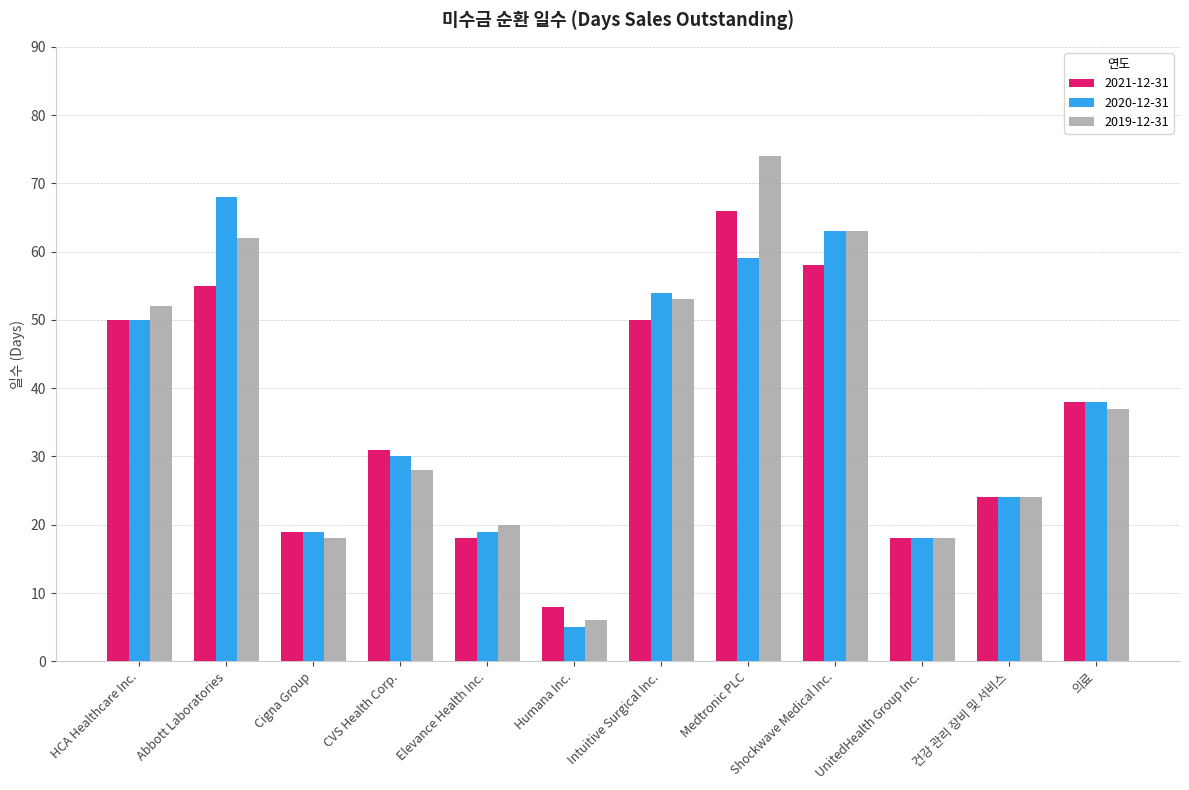

How many groups of bars are there?

12